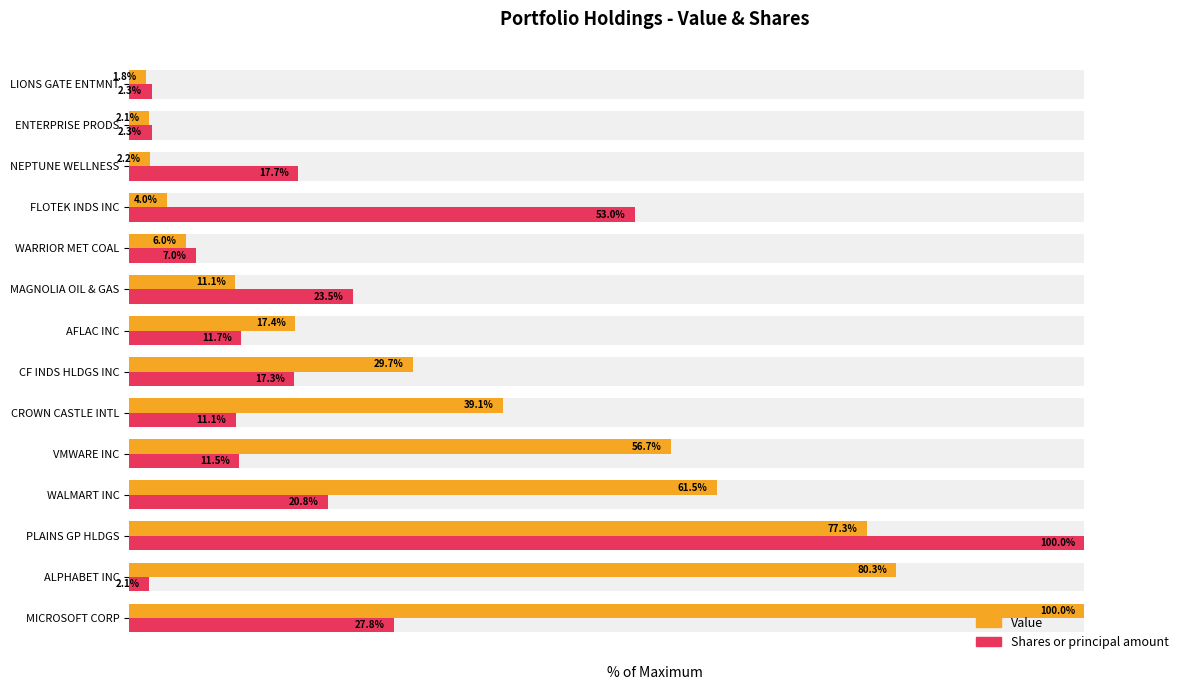

The Shares or principal amount series shows 3.0 at WARRIOR MET COAL. True or false?

False